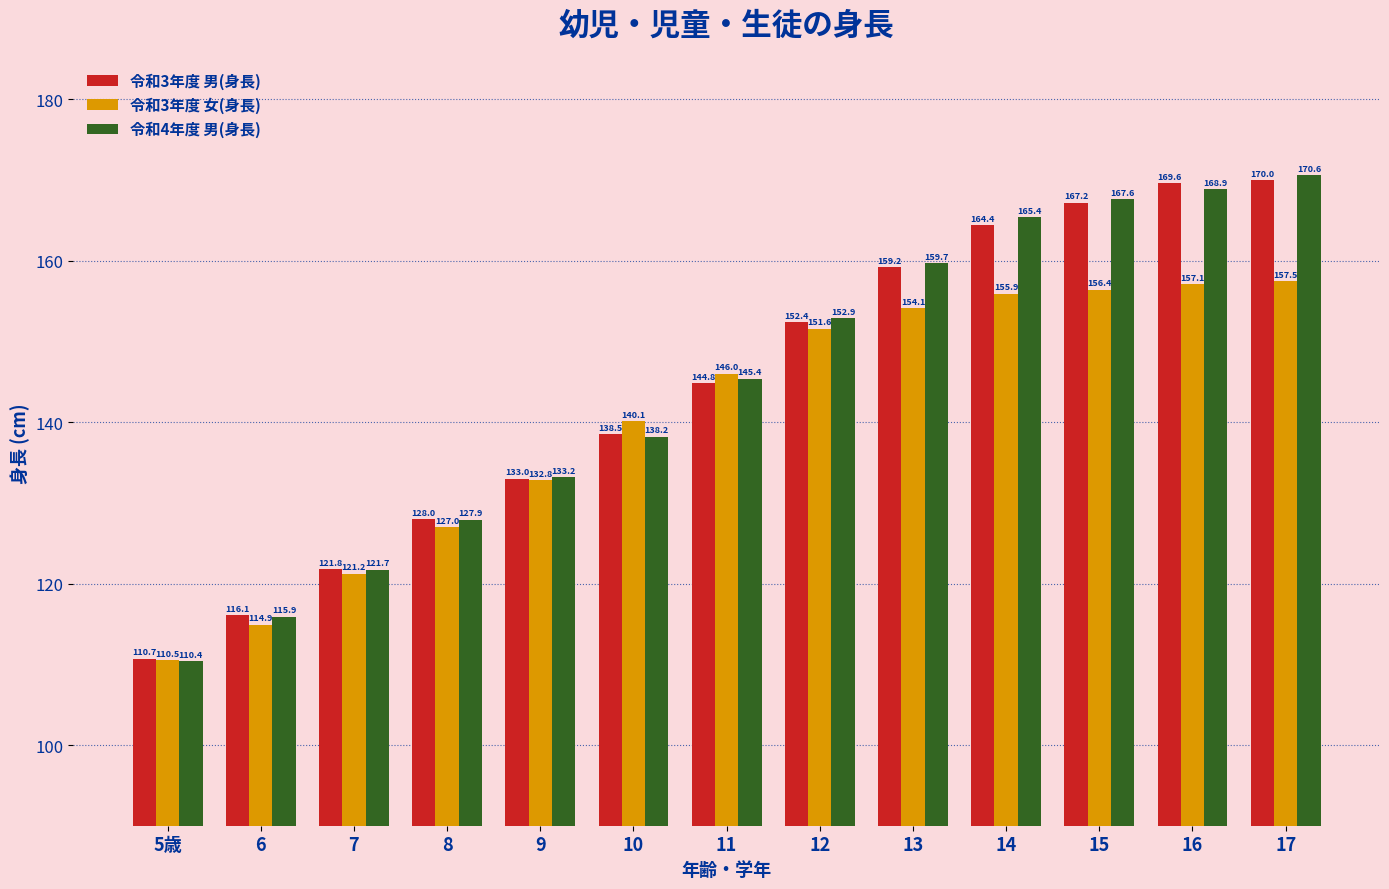

Which series has the largest total across all categories?

令和4年度 男(身長)